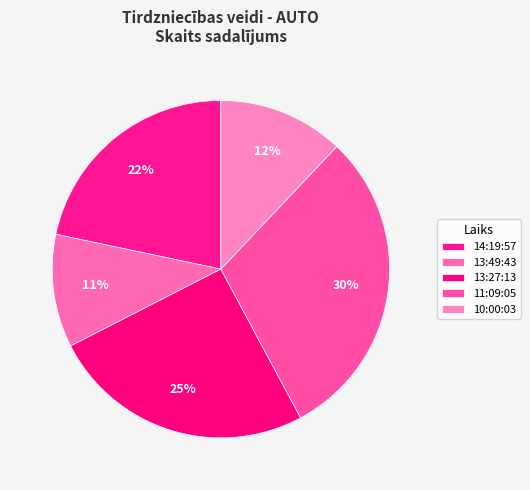

Which slice is the smallest?

13:49:43